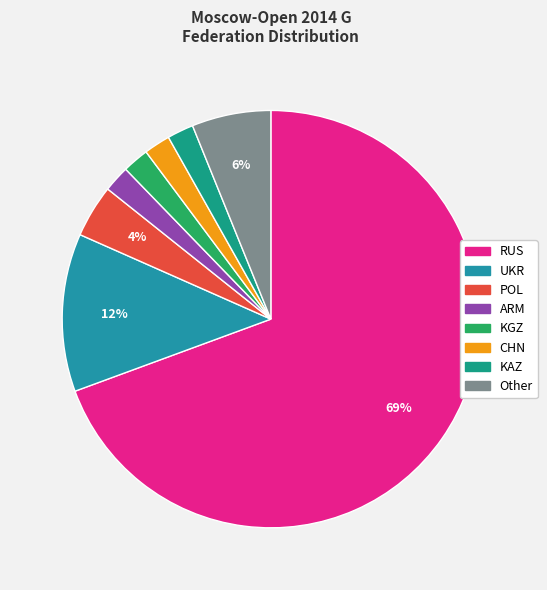

What percentage is the CHN slice, to the nearest percent?

2%